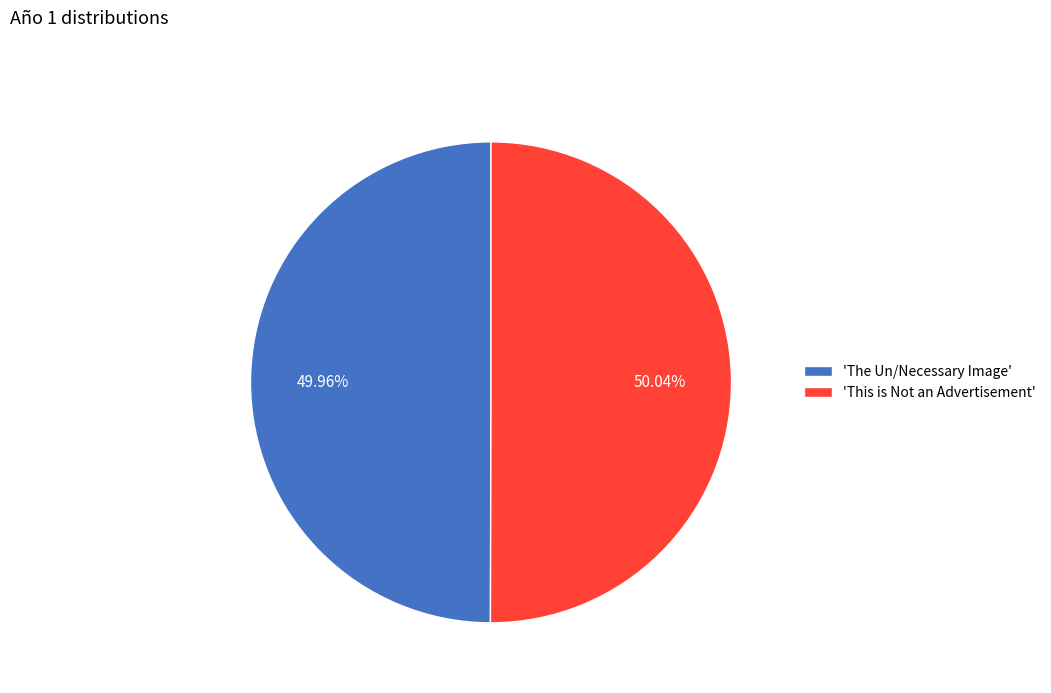

Approximately how many times larger is the value at 'This is Not an Advertisement' compared to 'The Un/Necessary Image'?

1.0